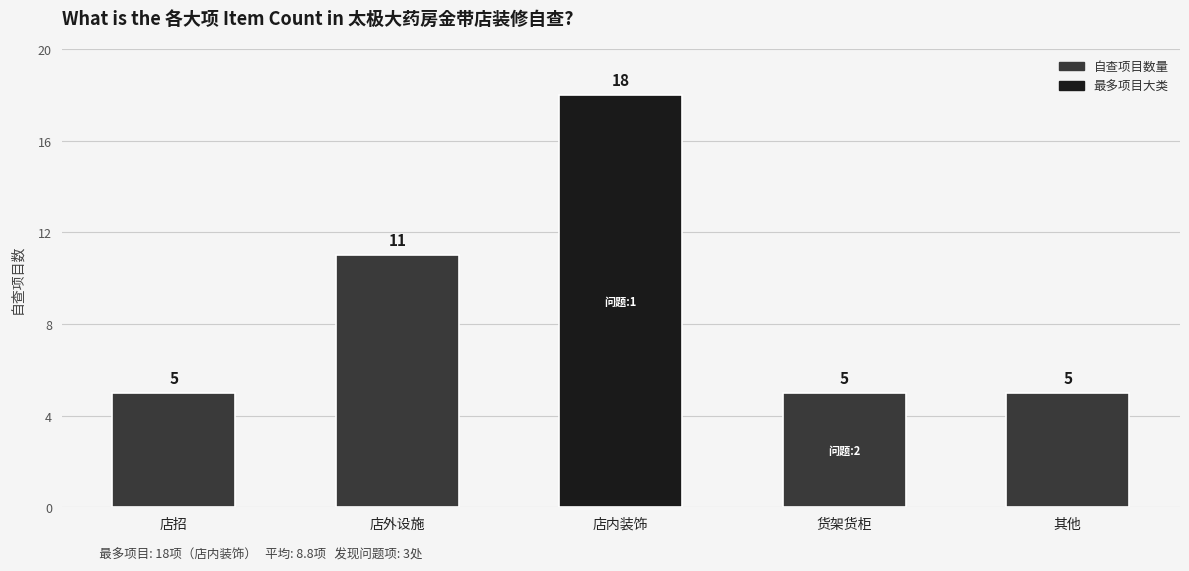

Reading left to right, list all the values displayed in this chart.

店招=5	店外设施=11	店内装饰=18	货架货柜=5	其他=5